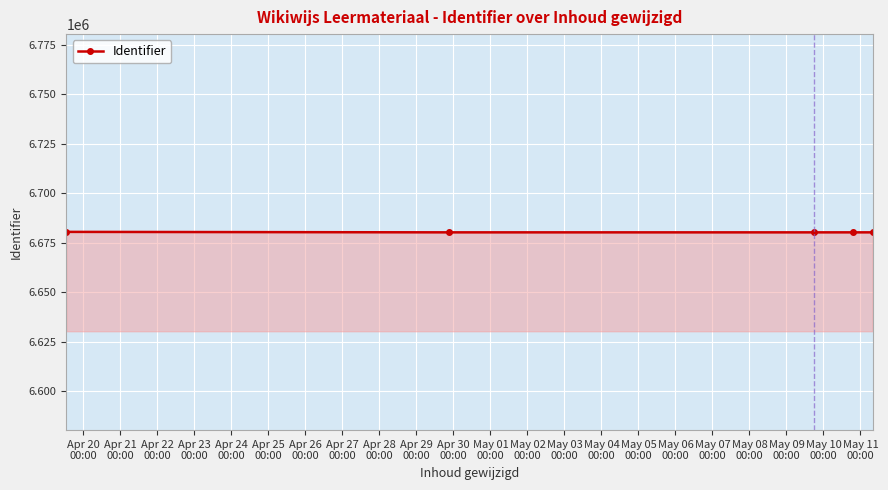

True or false: the data has more than 2 interior local peaks.

False